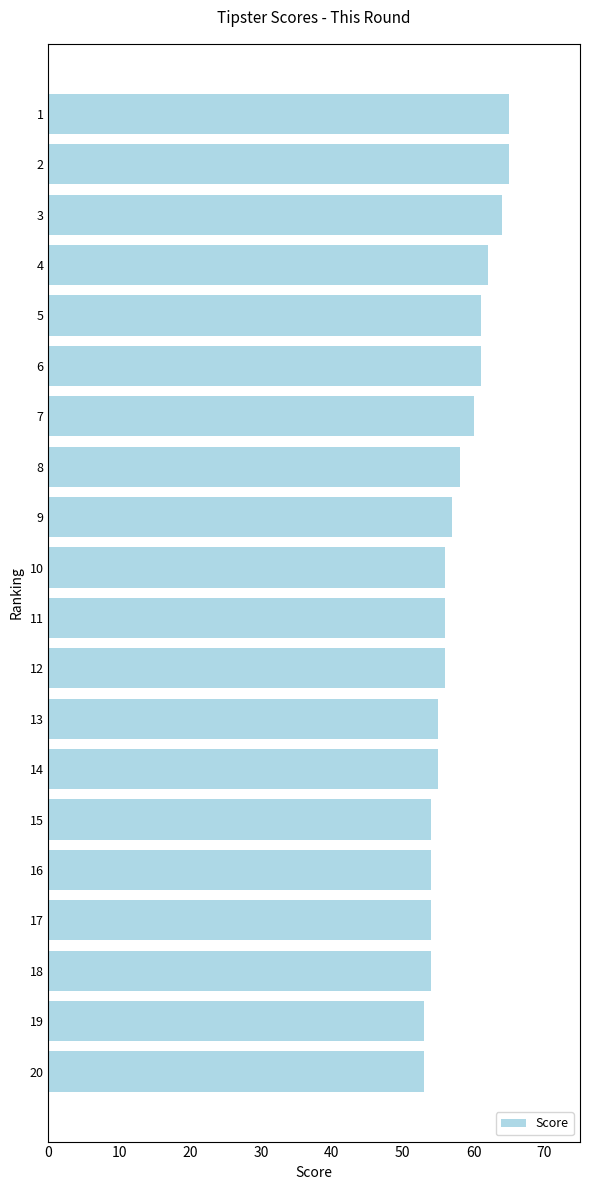

Approximately how many times larger is the value at 2 compared to 13?

1.2